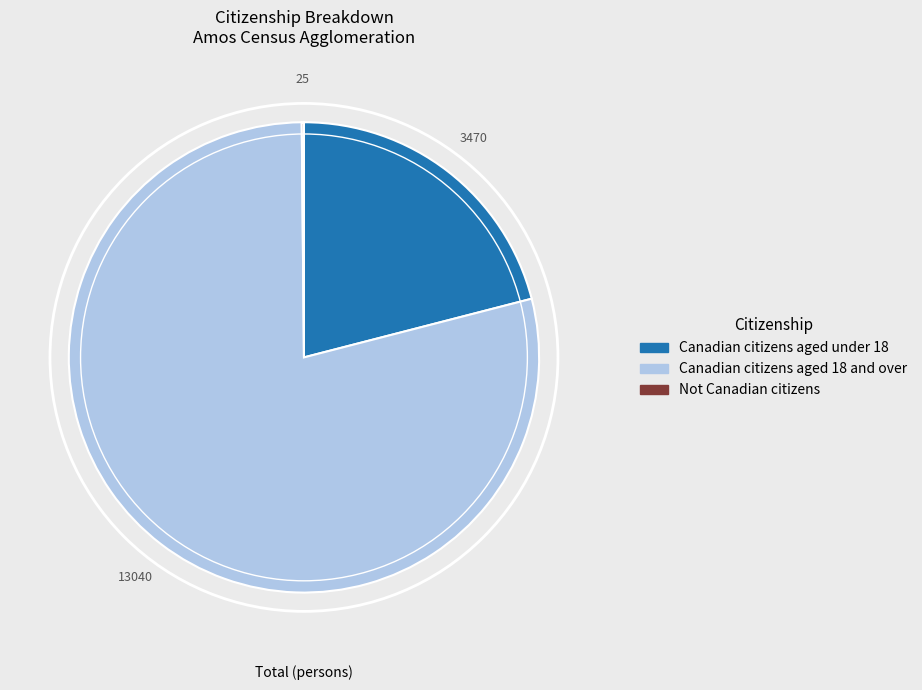

Which category has the biggest portion of the pie?

Canadian citizens aged 18 and over